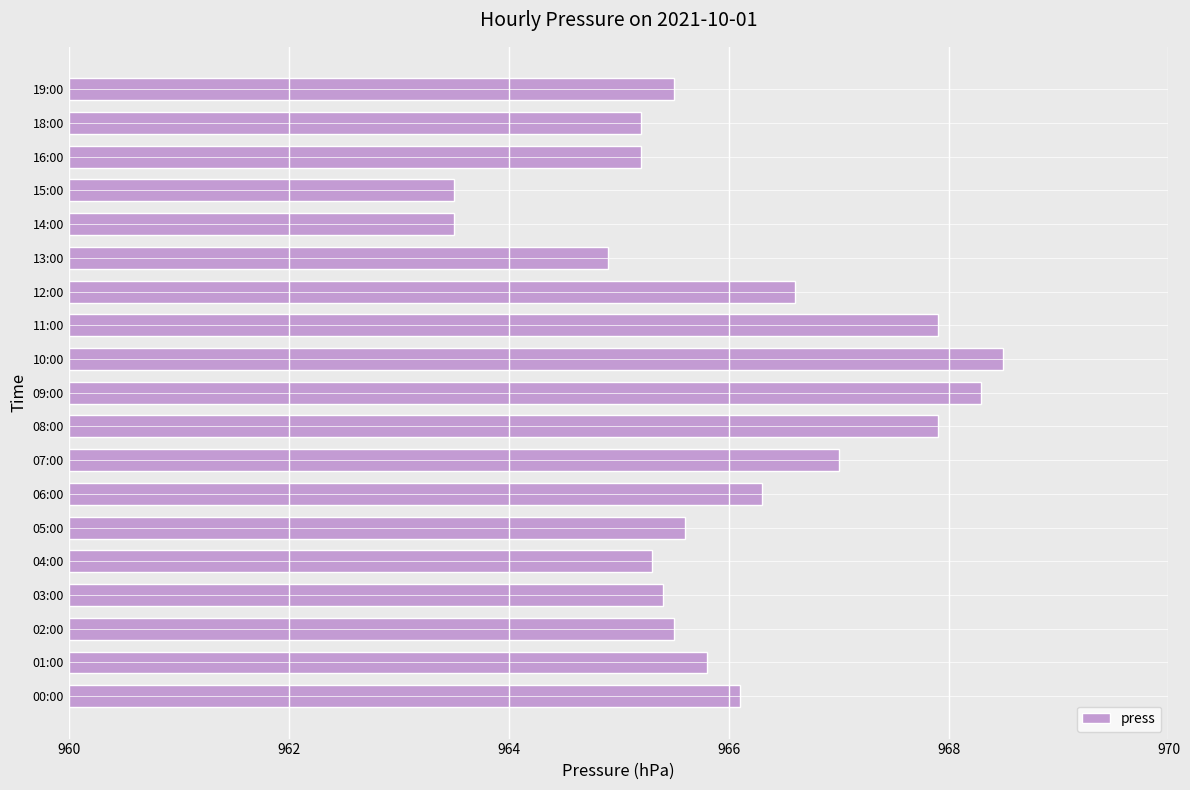

Where is the data nearest to the value 966?

00:00